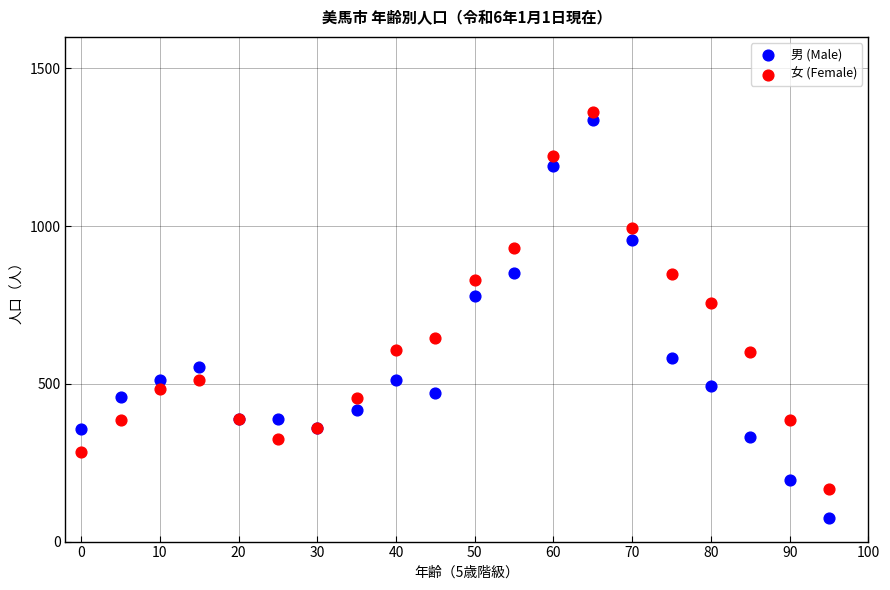

Which series reaches the minimum Y coordinate?

男 (Male)